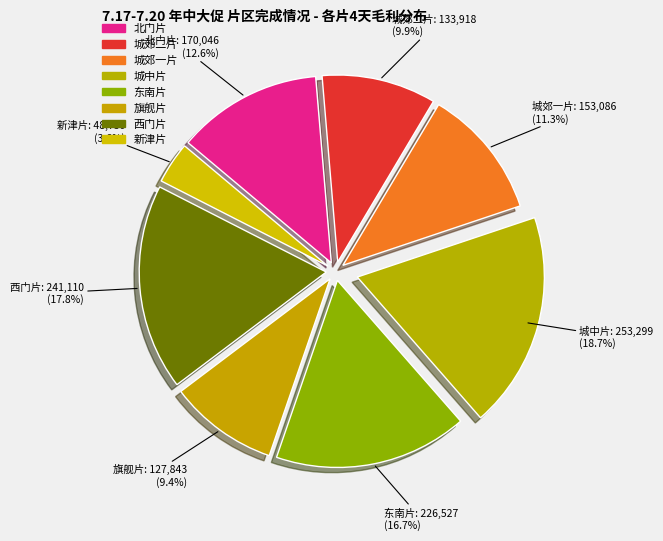

Which category has the smallest portion of the pie?

新津片